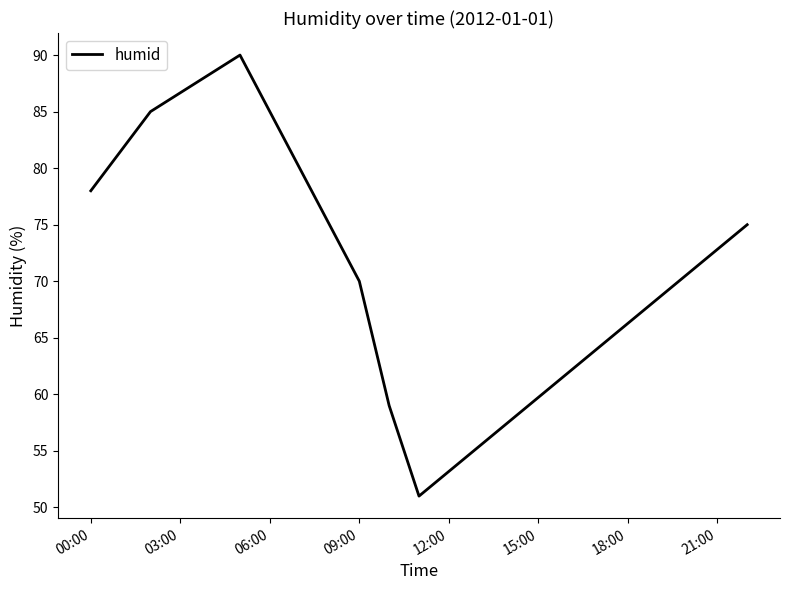

How many values are below 75?

3